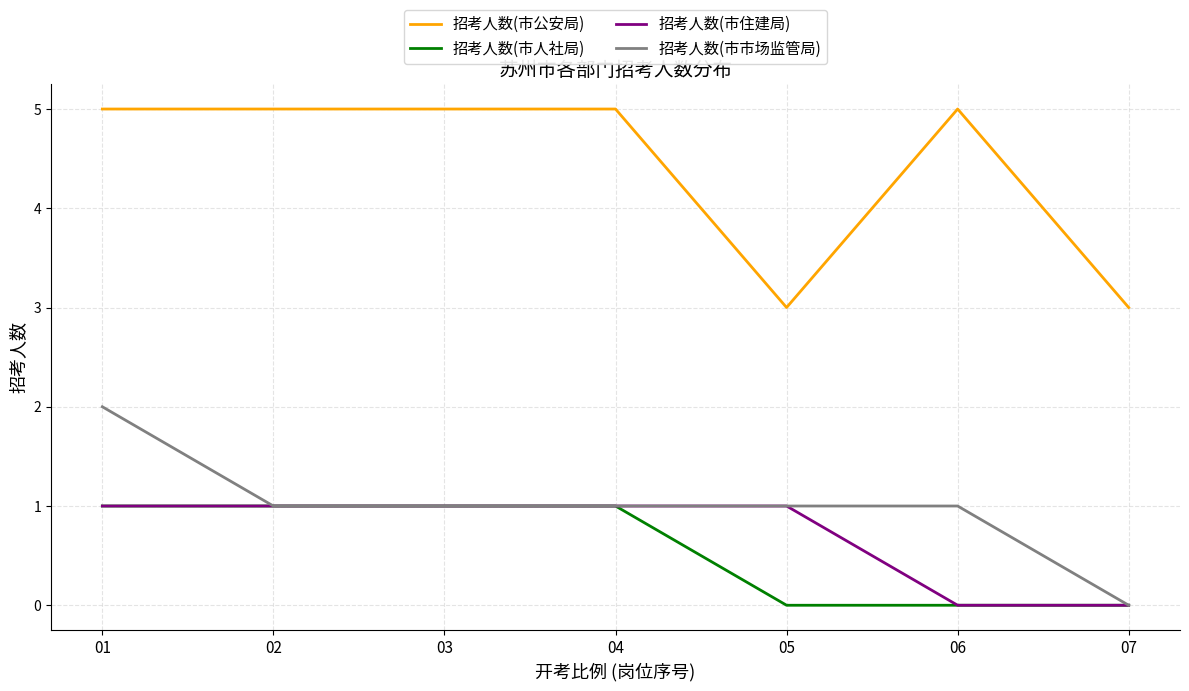

What is the difference between the maximum and minimum values in the 招考人数(市公安局) series?

2